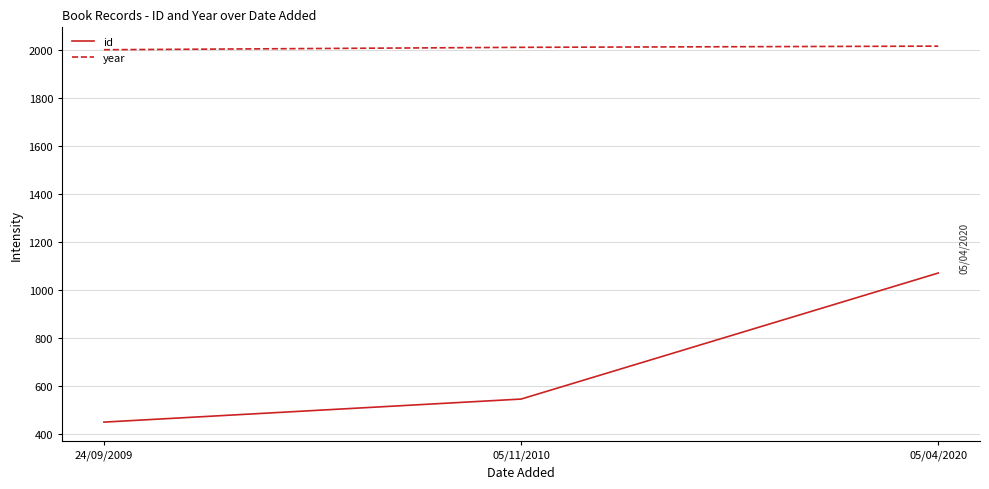

Where is id nearest to the value 759?

05/11/2010